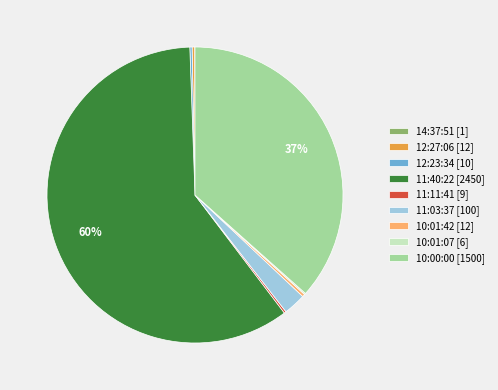

Approximately how many times larger is the value at 11:40:22 [2450] compared to 10:01:42 [12]?

204.2